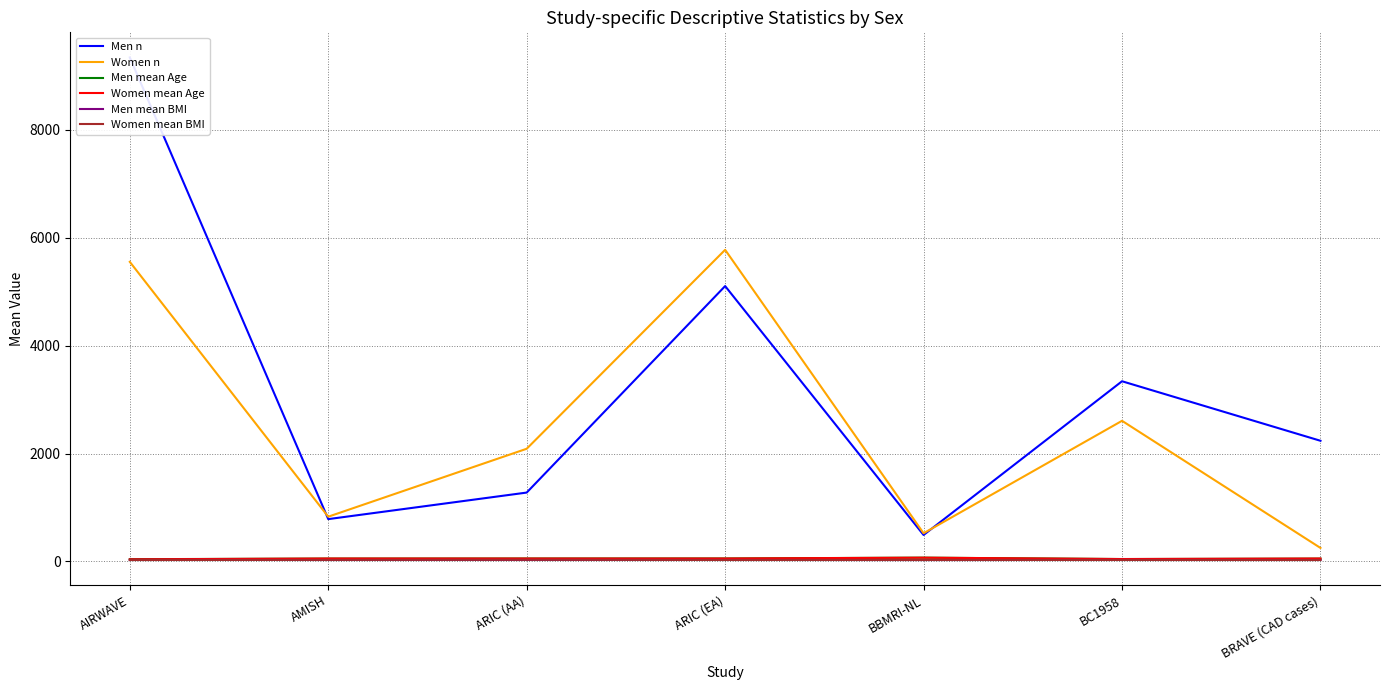

True or false: Women n and Men mean Age cross at least once.

False